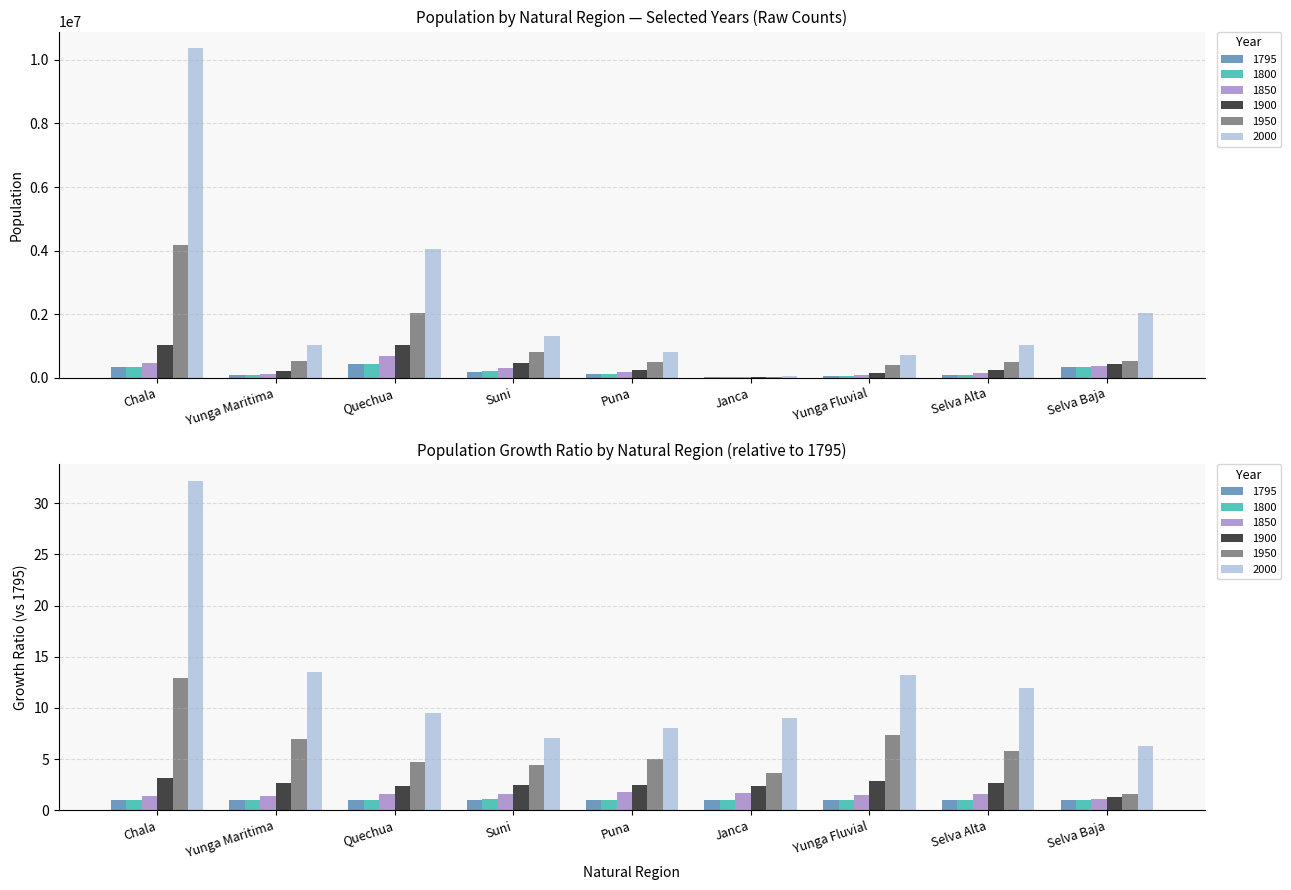

List the labels in order of 2000 value, largest first.

Chala, Quechua, Selva Baja, Suni, Selva Alta, Yunga Maritima, Puna, Yunga Fluvial, Janca